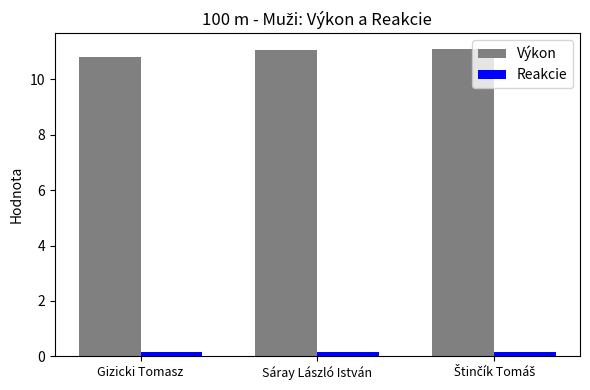

What is the sum of all Výkon values?

33.0